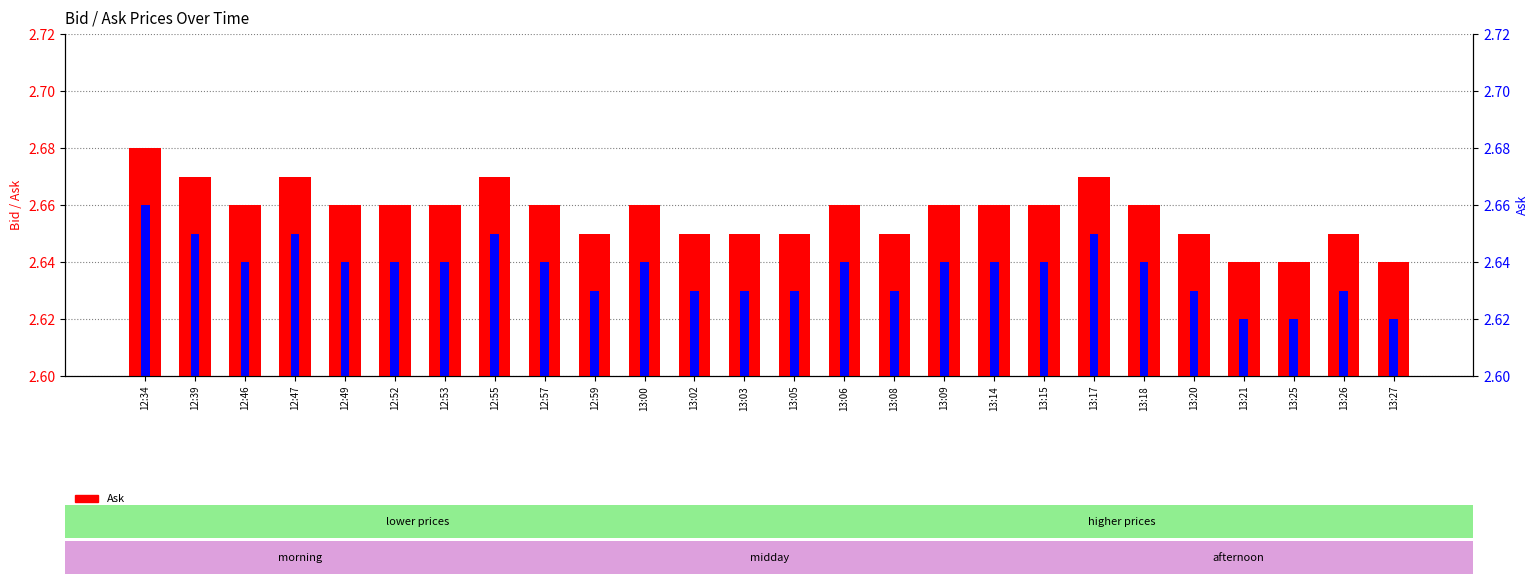

Which category has the highest value in the Bid series?

12:34